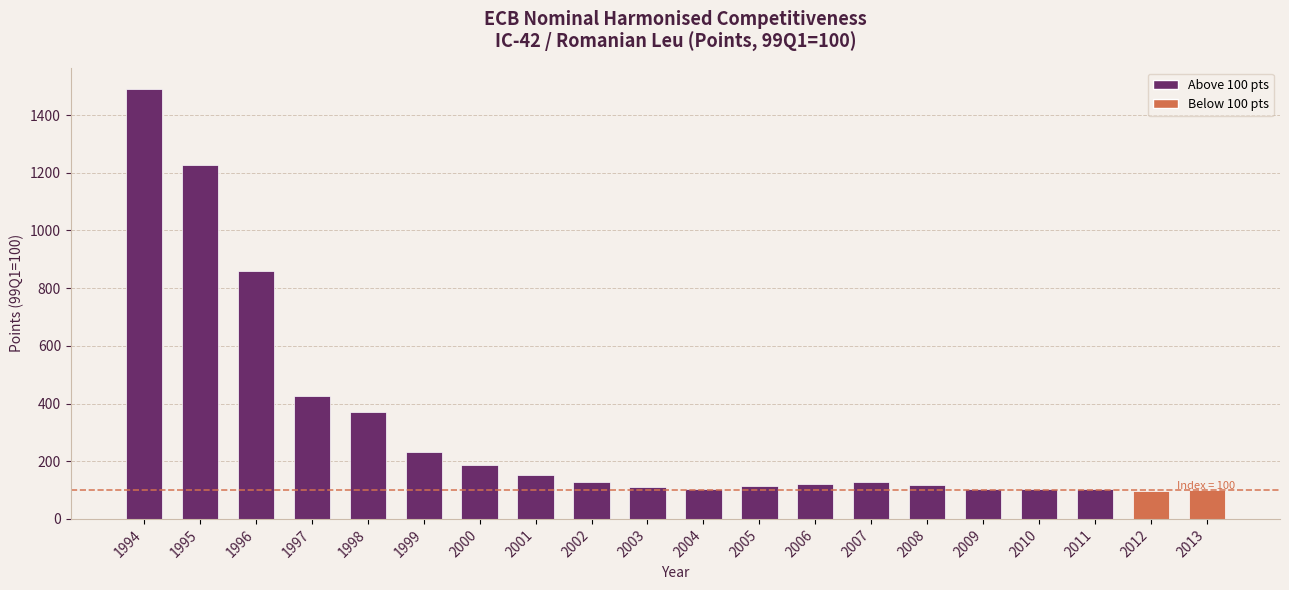

What is the maximum value shown in the chart?

1490.2